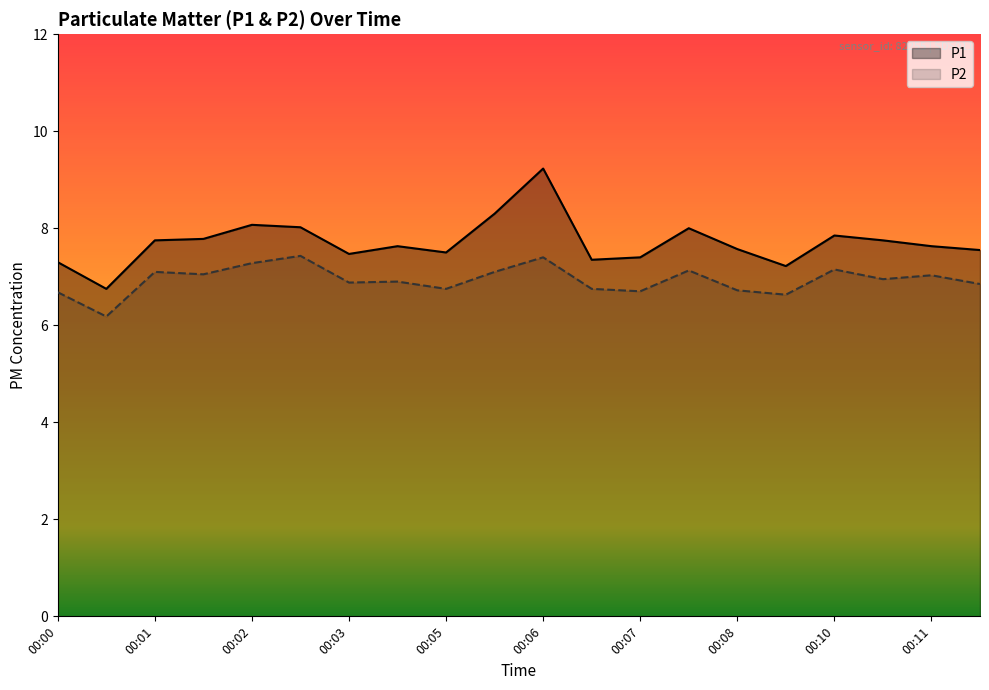

Rank the series by their average value, from highest to lowest.

P1, P2